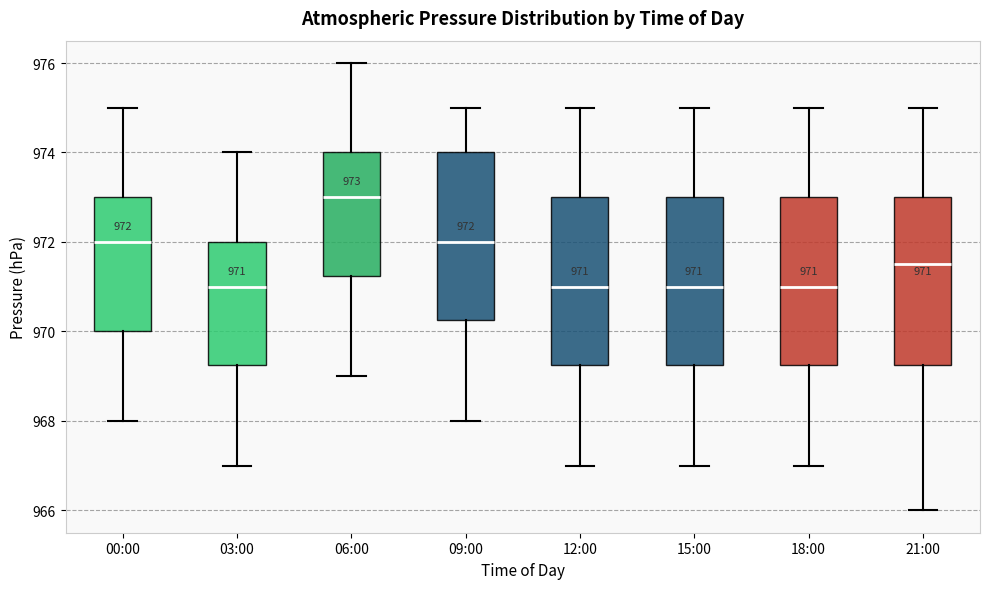

Which box has the highest median line?

06:00